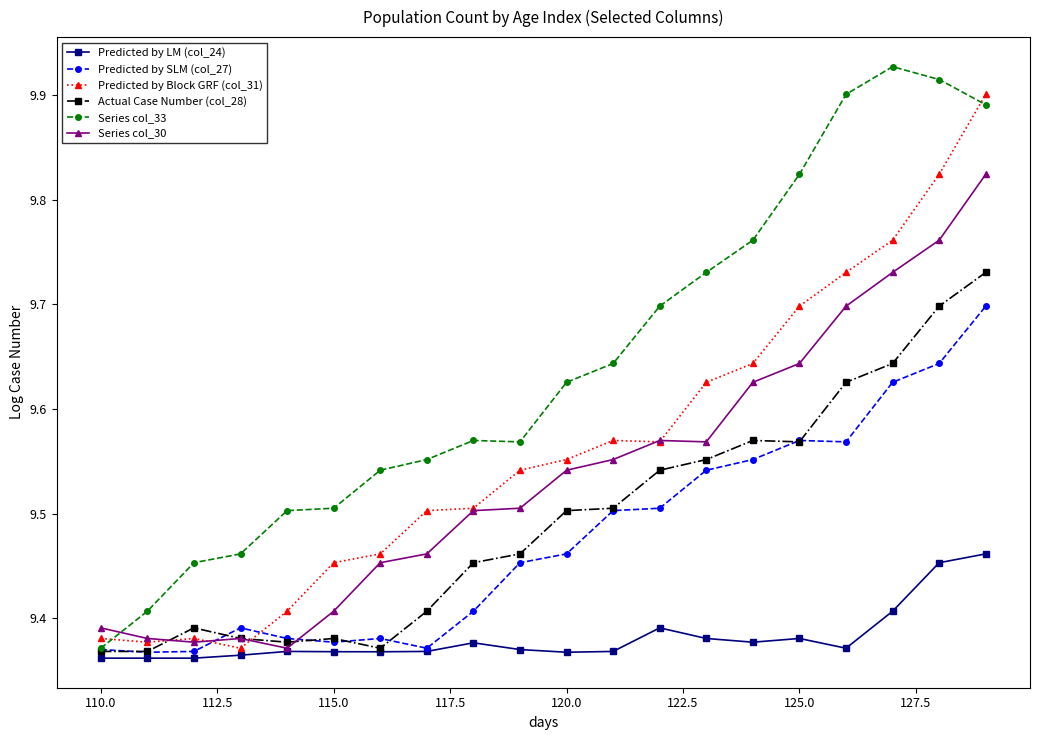

True or false: Series col_33 and Series col_30 intersect in this chart.

True